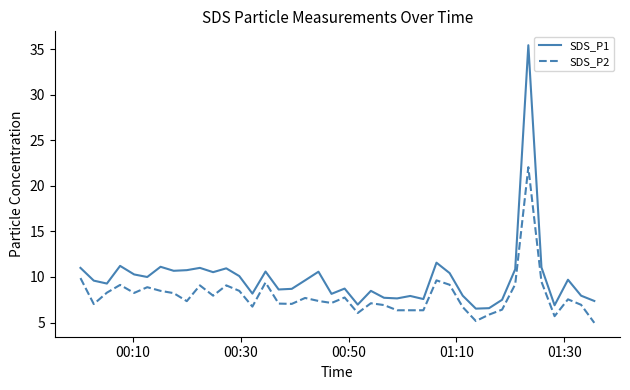

Rank the series by their maximum value, from highest to lowest.

SDS_P1, SDS_P2